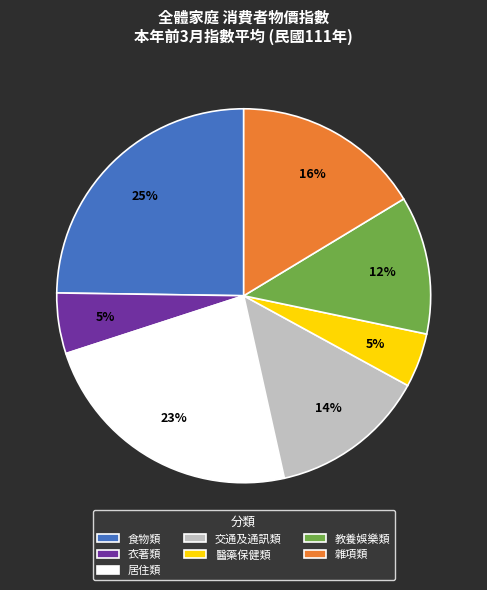

The 衣著類 slice represents 1% of the pie. True or false?

False